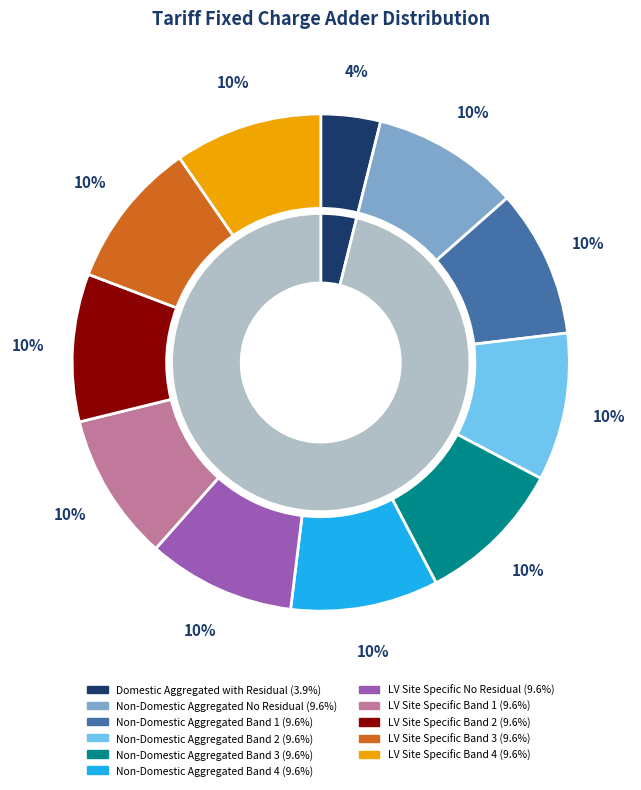

Does Non-Domestic Aggregated Band 1 account for over 50% of the chart?

No